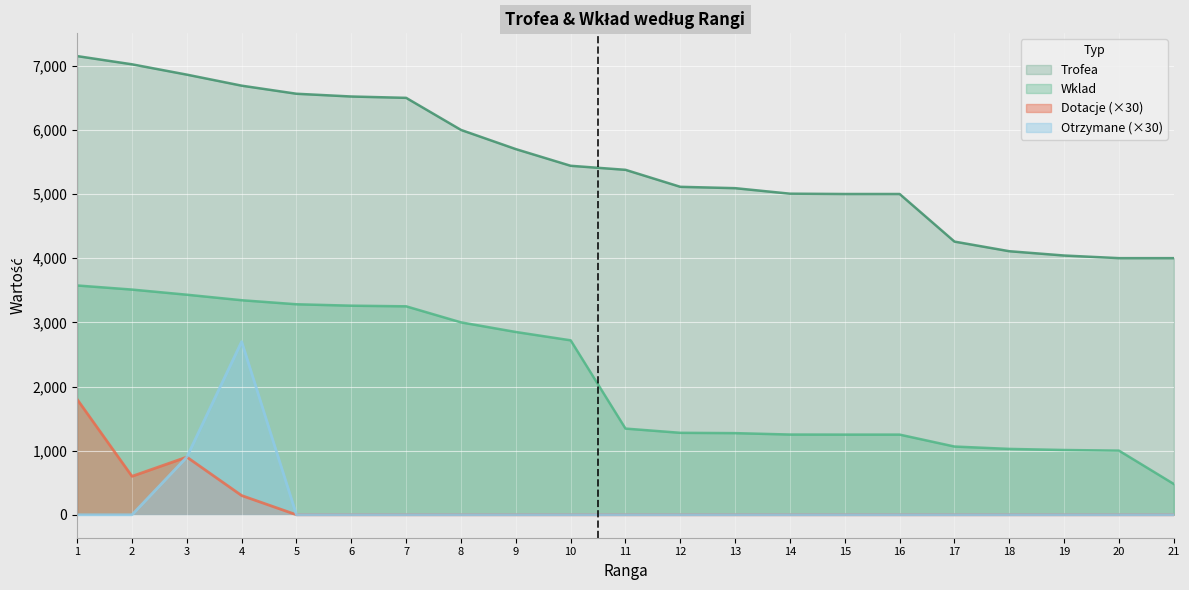

Which label corresponds to the smallest value in the chart?

5